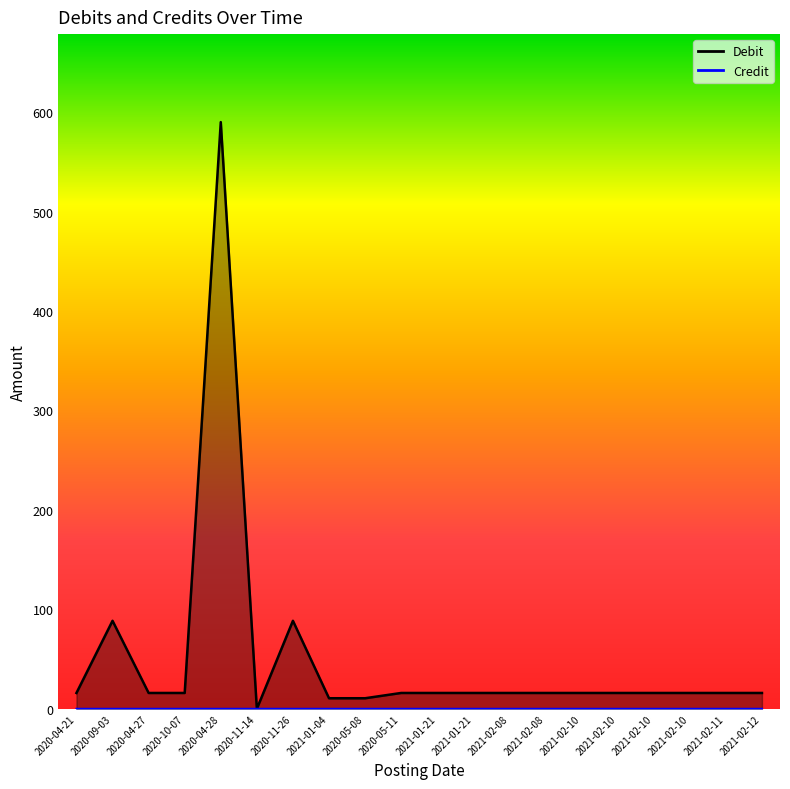

Which category has the highest value in the Credit series?

2020-11-14